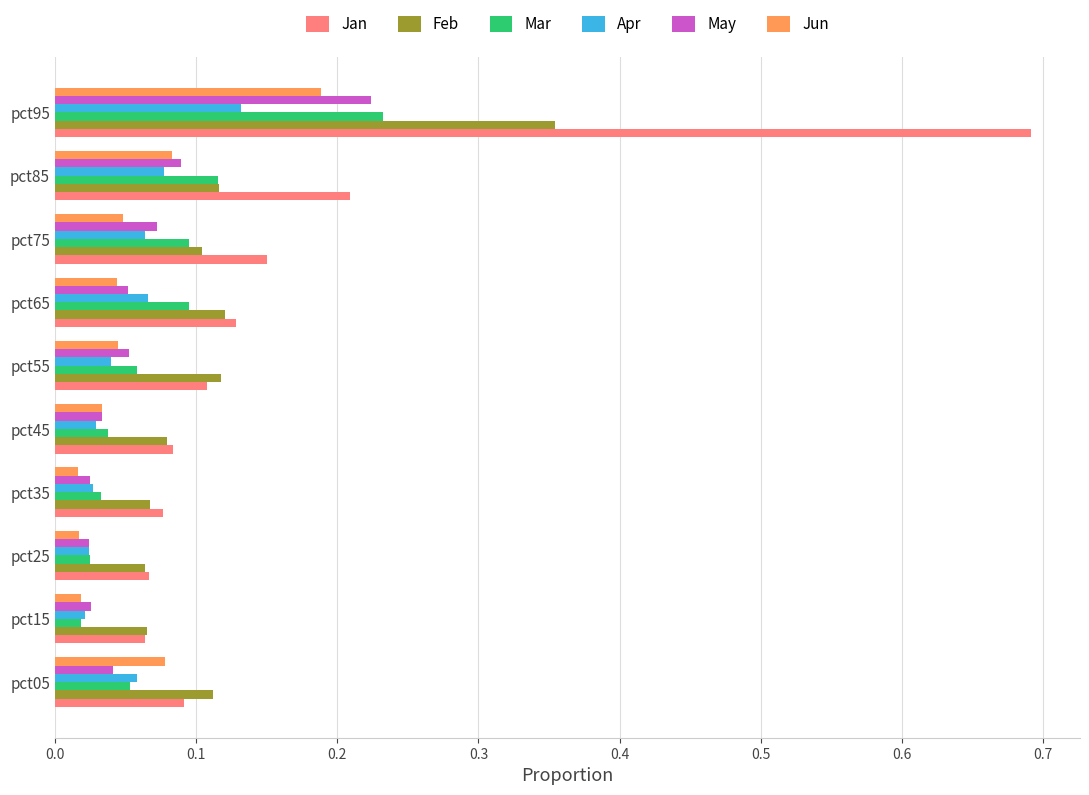

How many Feb values are between 0 and 1?

10